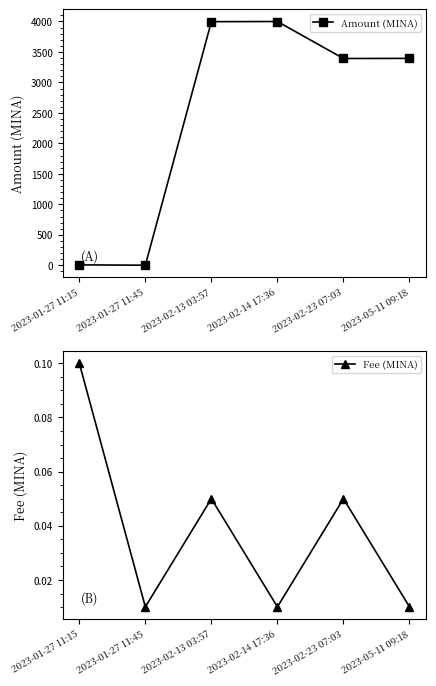

The value of Amount (MINA) at 2023-01-27 11:45 is 1.5. True or false?

False